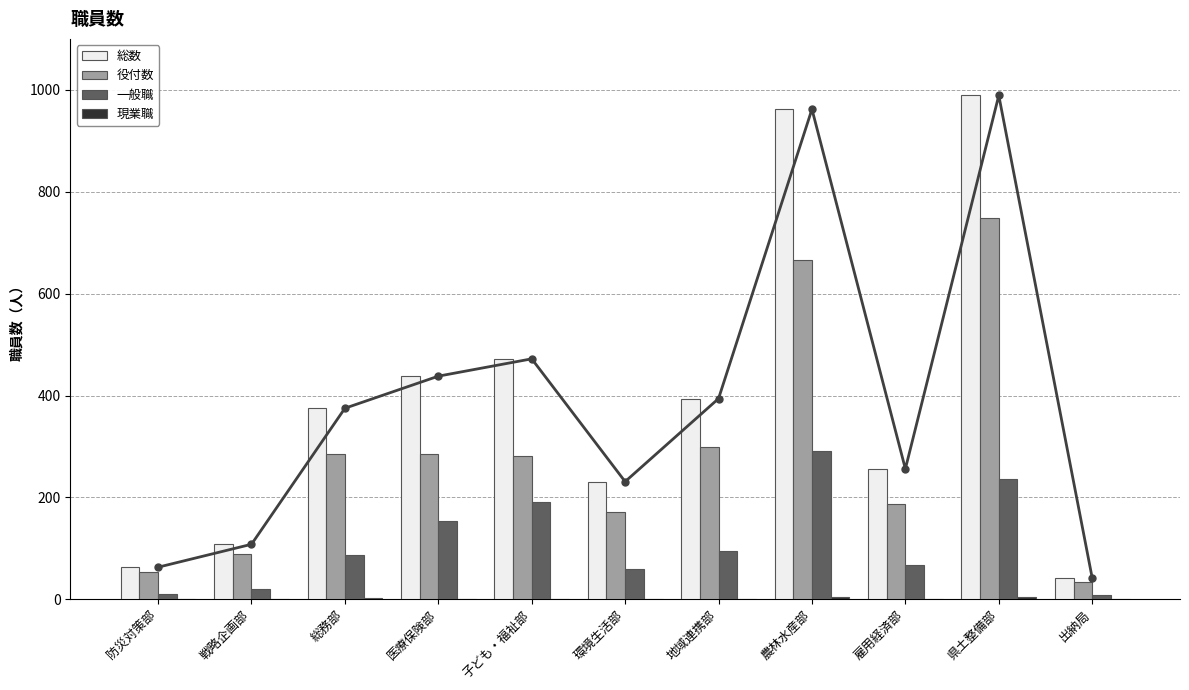

What is the average value of the 役付数 series?

282